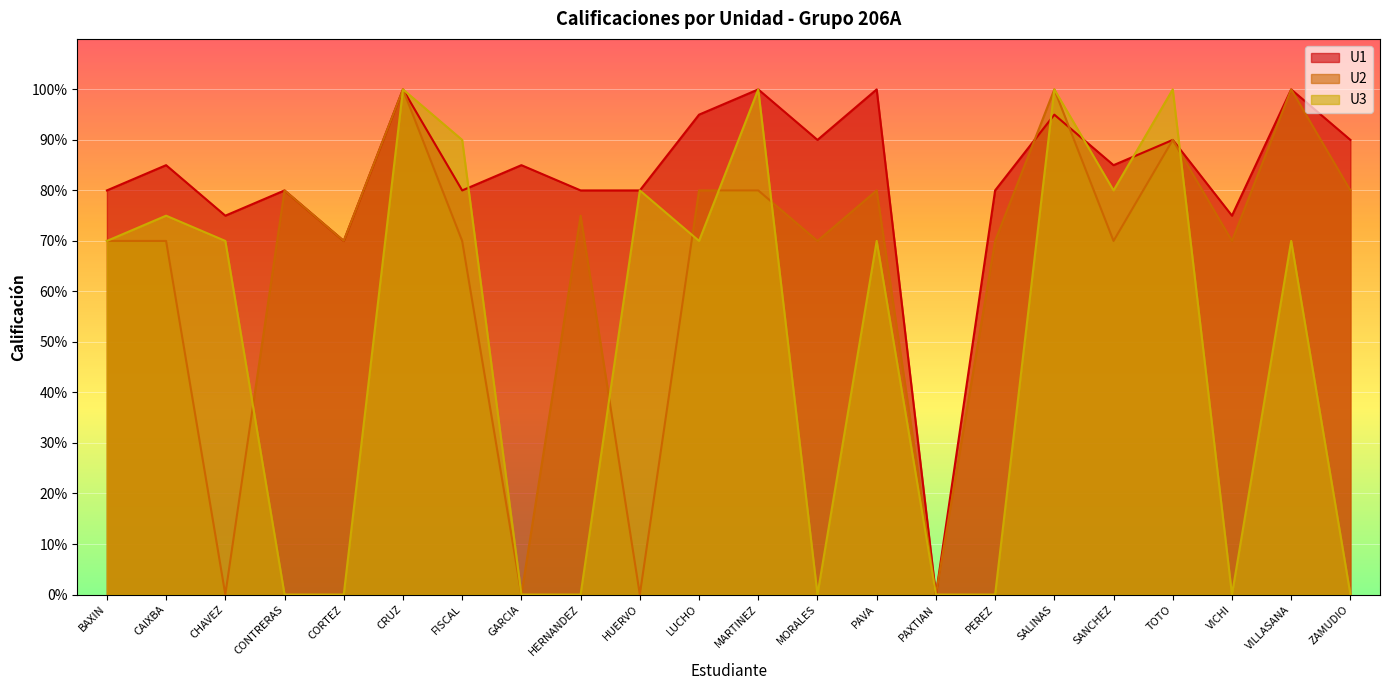

What is the maximum value for U2?

100